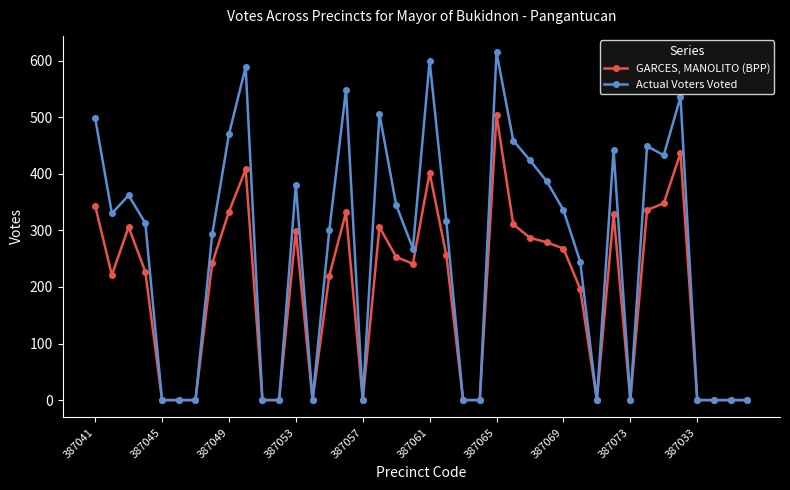

Count the number of data series in this chart.

2